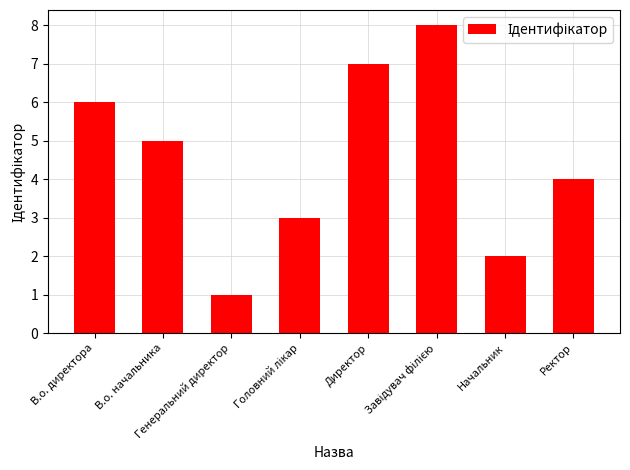

Count the values in the range 3 to 7.

5